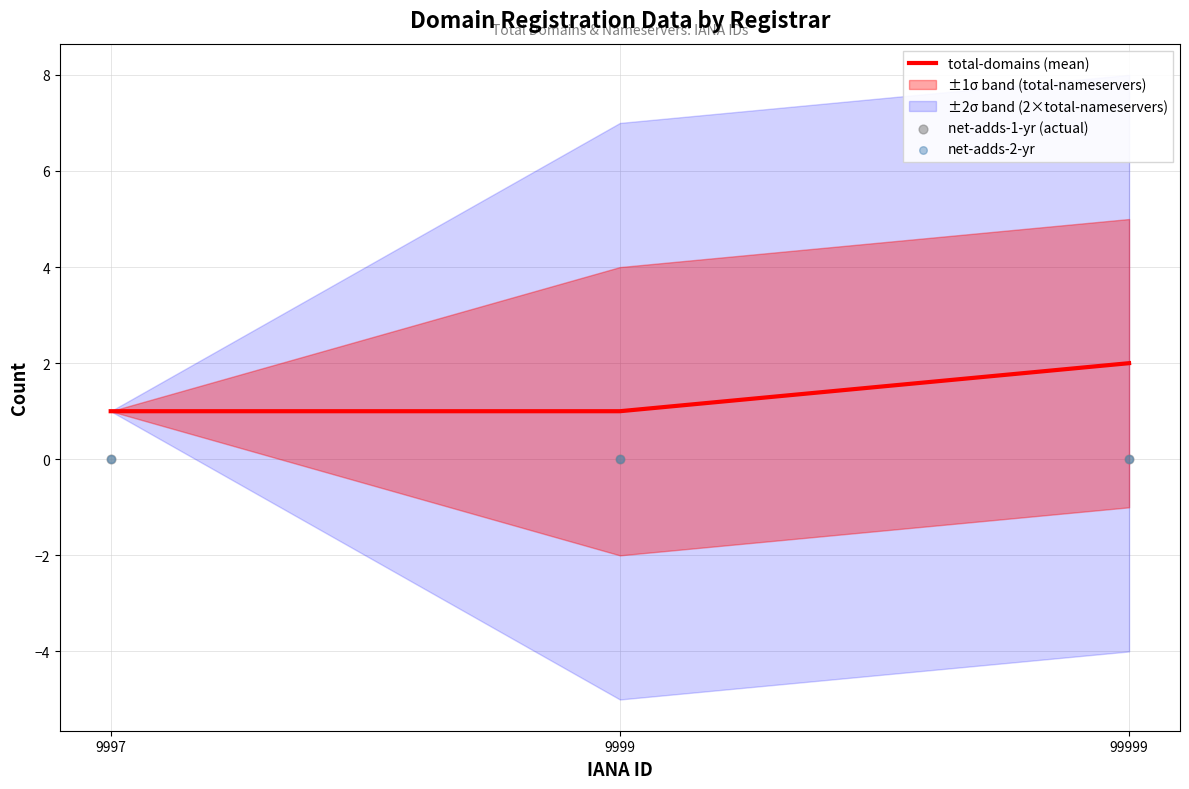

Is it true that total-domains (mean) equals 2 at 99999?

True